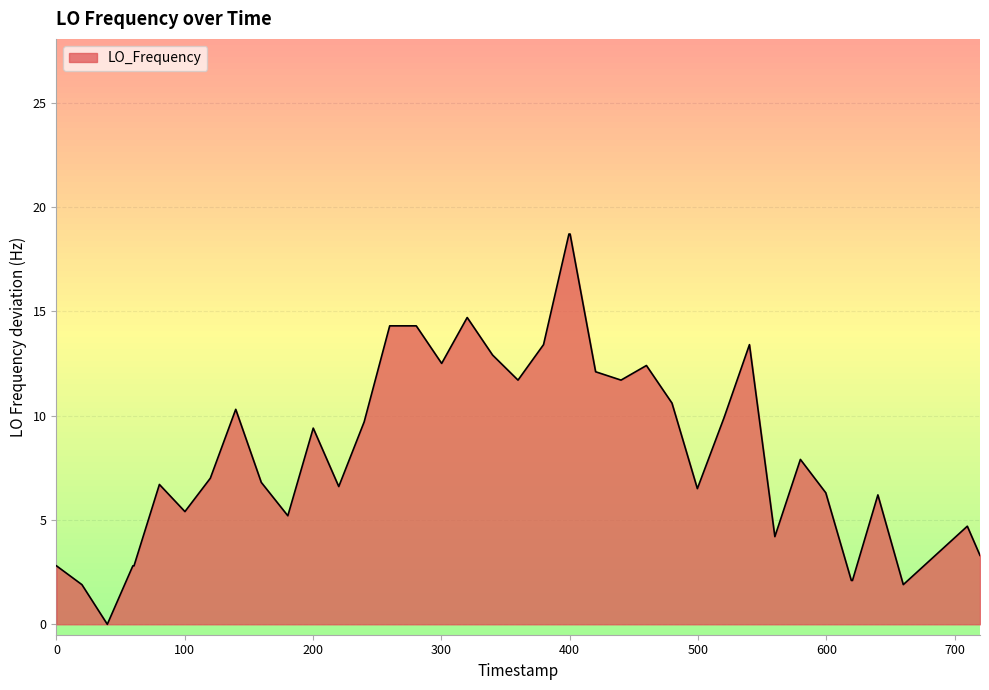

What is the difference between the maximum and minimum values?

18.7